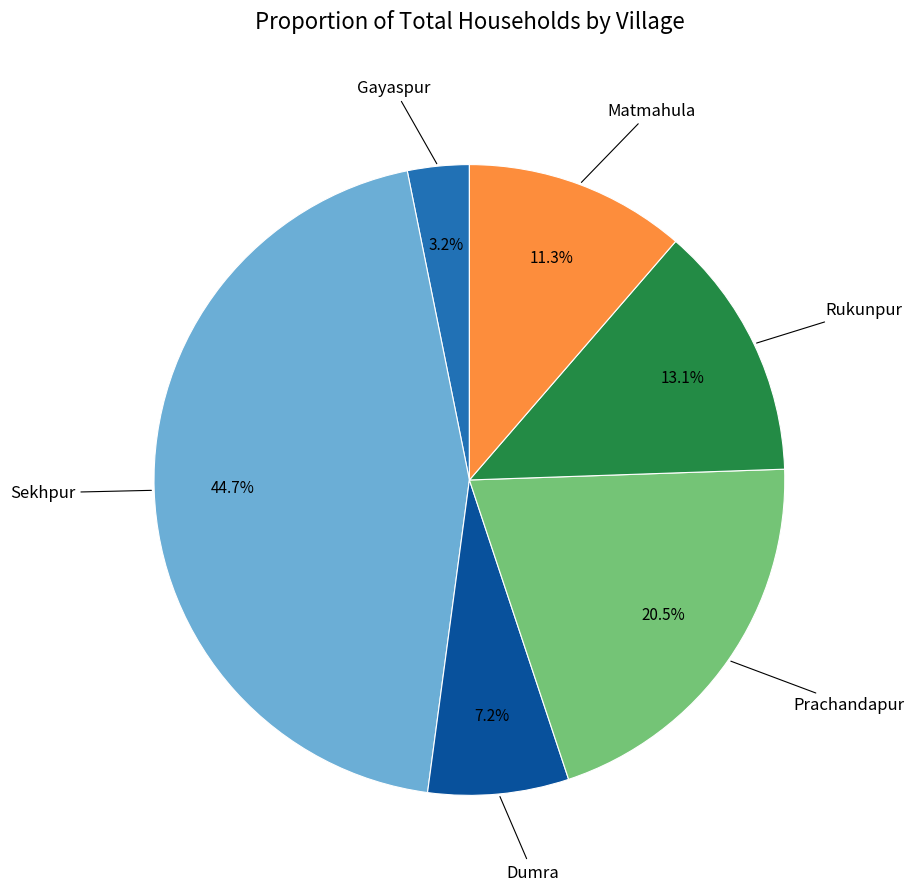

Does any single category account for the majority?

No